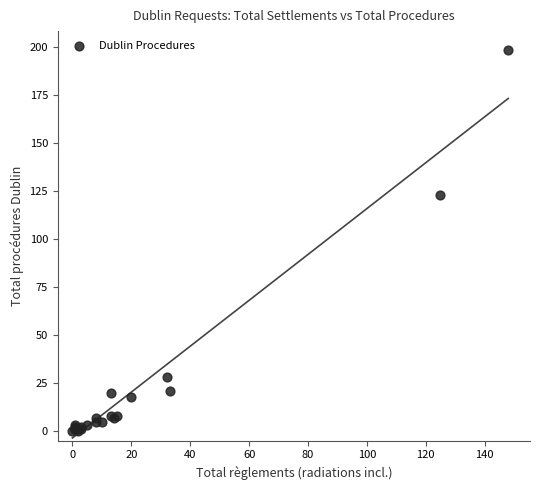

What Y value in the scatter plot is closest to 99?

123